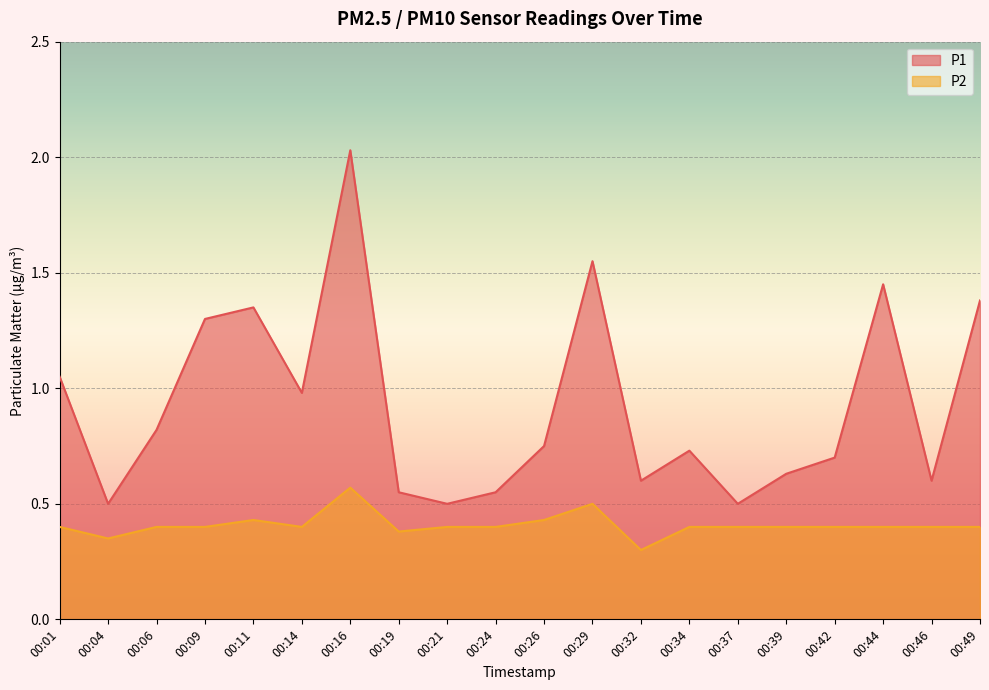

What is the highest value of the P2 series?

0.6